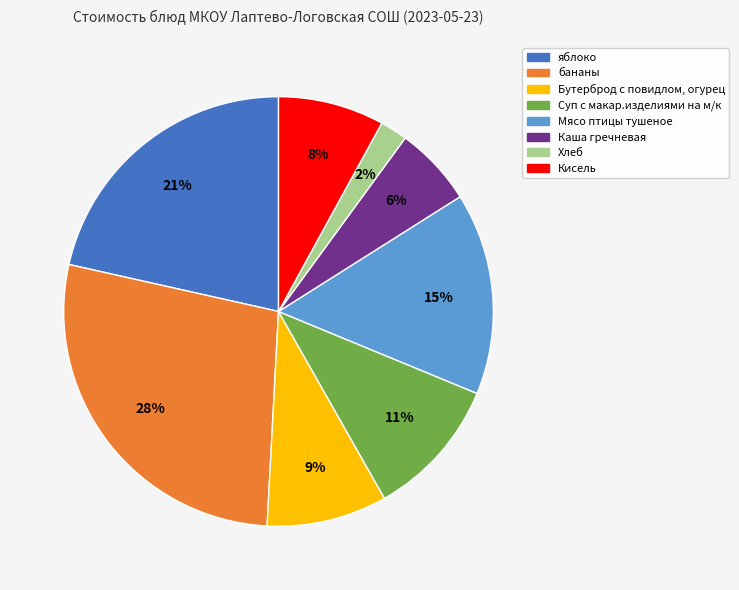

Which has a higher value, Мясо птицы тушеное or бананы?

бананы